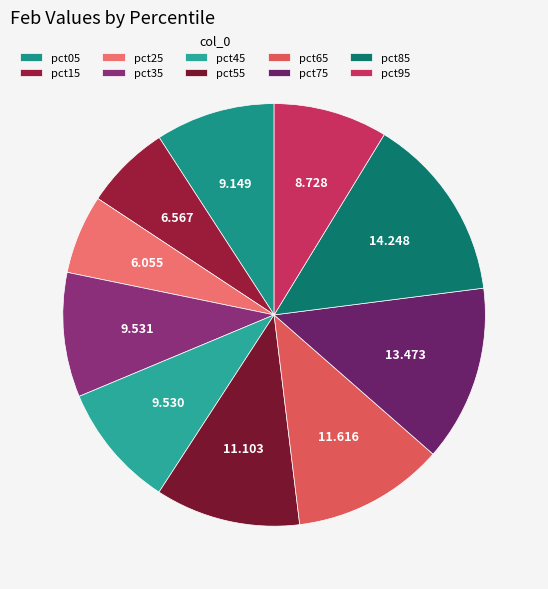

Rank the categories by value from highest to lowest.

pct85, pct75, pct65, pct55, pct35, pct45, pct05, pct95, pct15, pct25